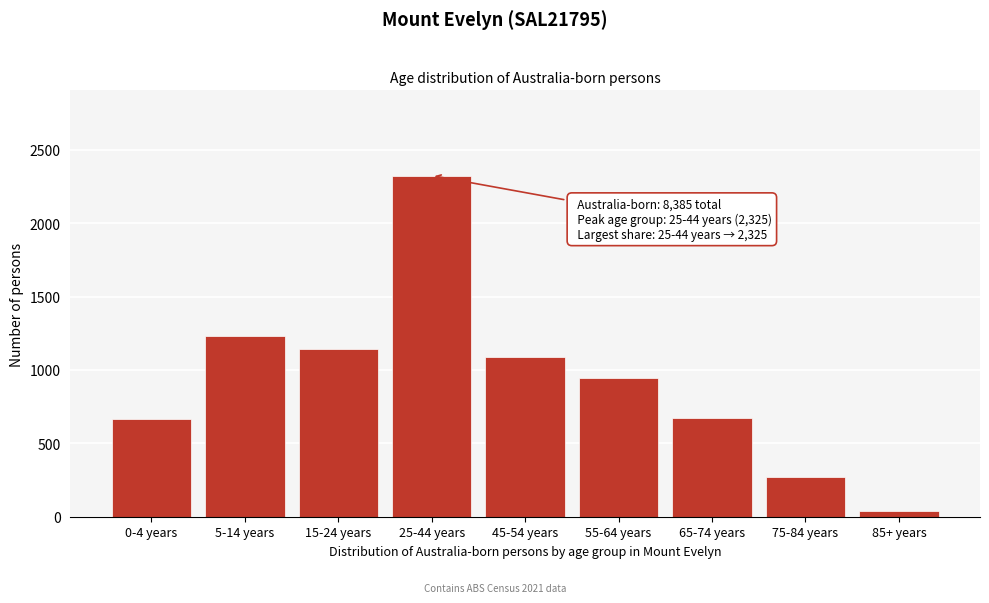

What is the maximum value shown in the chart?

2325